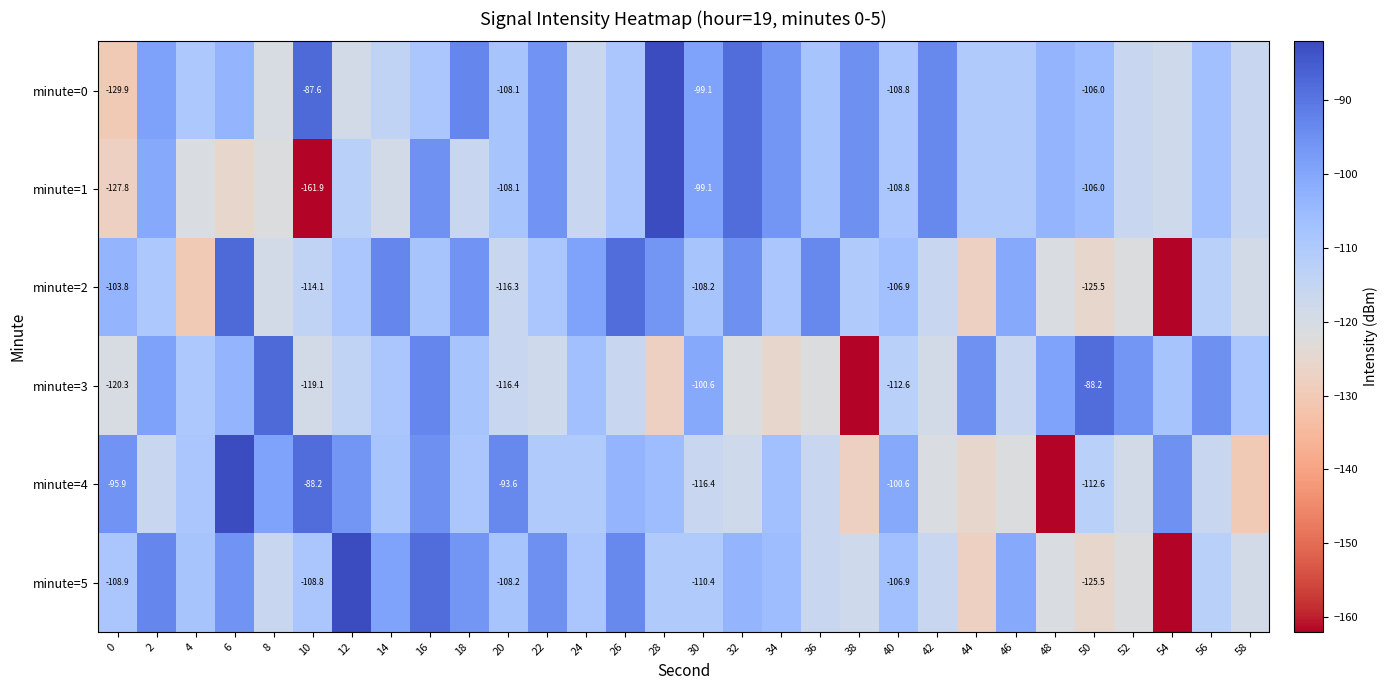

Which series has the widest spread of values?

minute=1